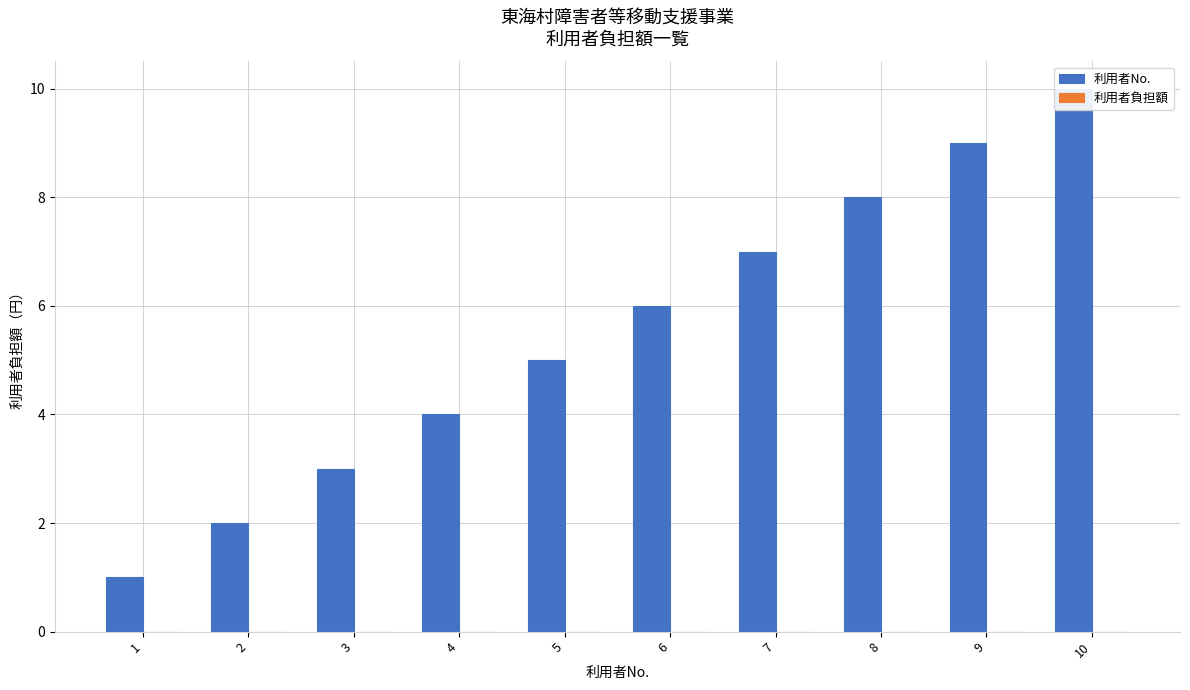

At how many categories does at least one series exceed 4?

6